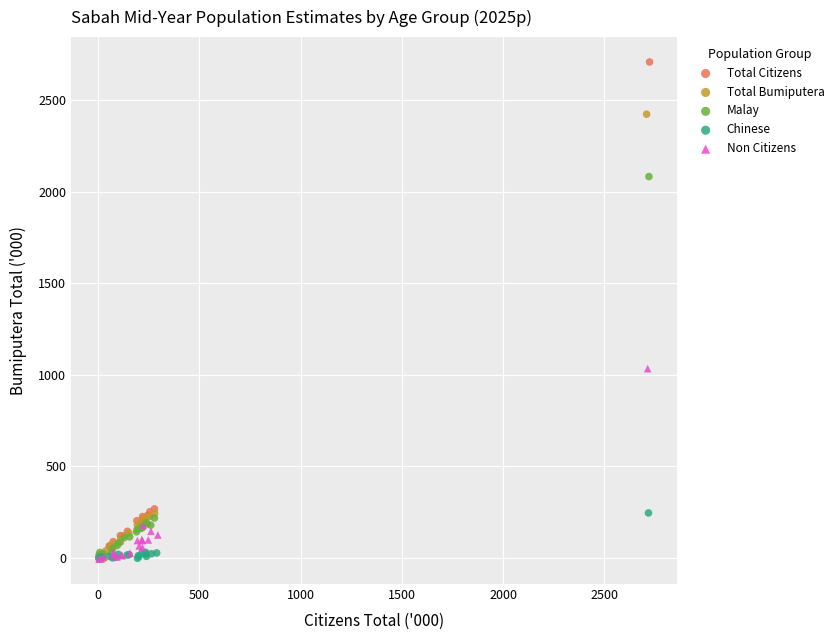

Which series contains the highest Y value?

Total Citizens